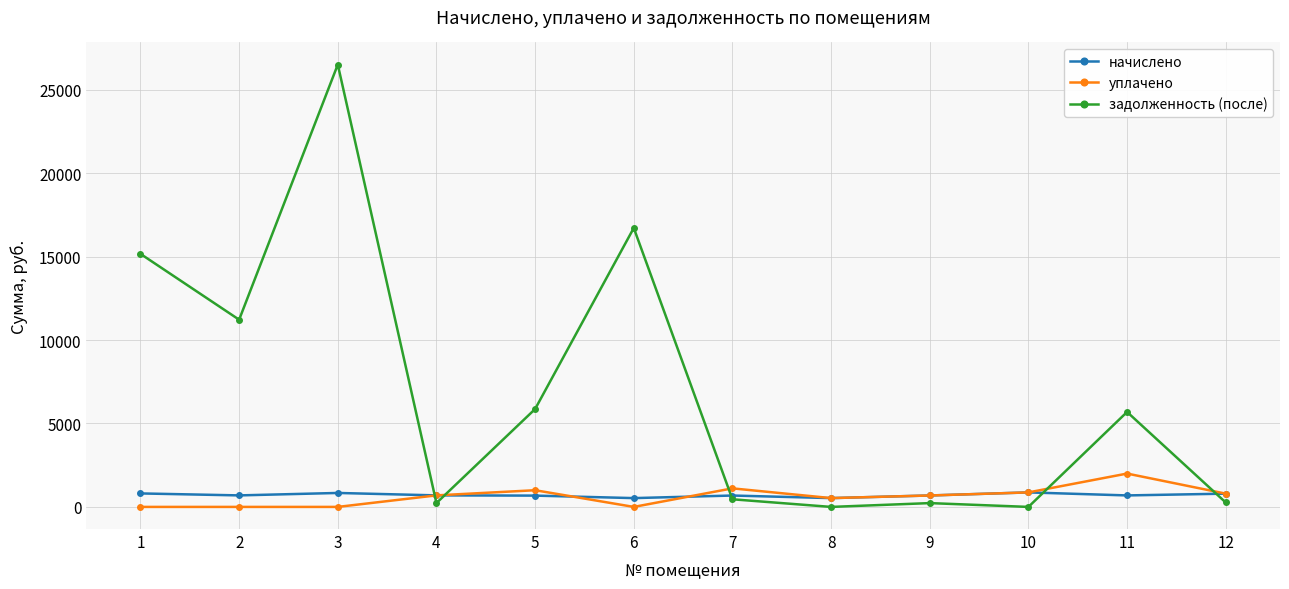

What is the sum of the начислено values at 9 and 8?

1213.2